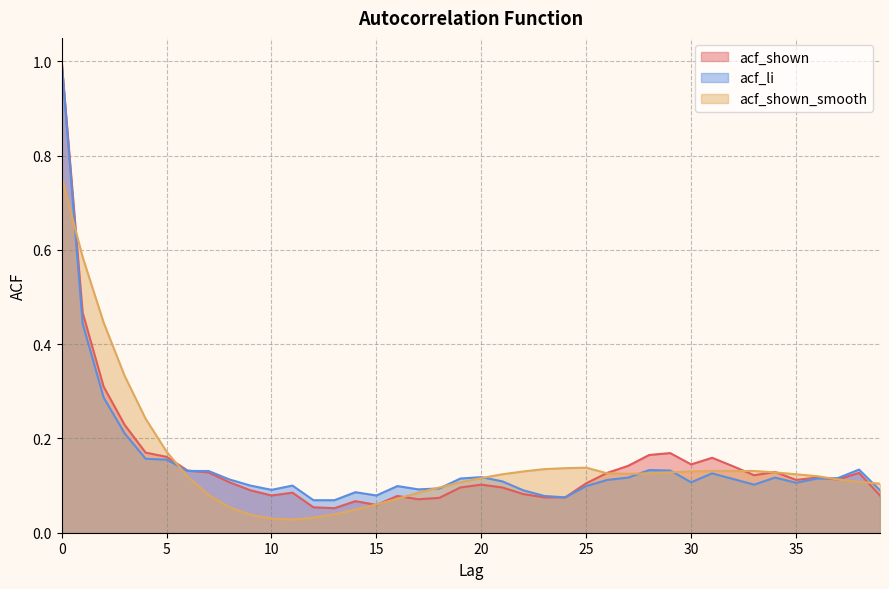

True or false: acf_shown and acf_shown_smooth intersect in this chart.

True